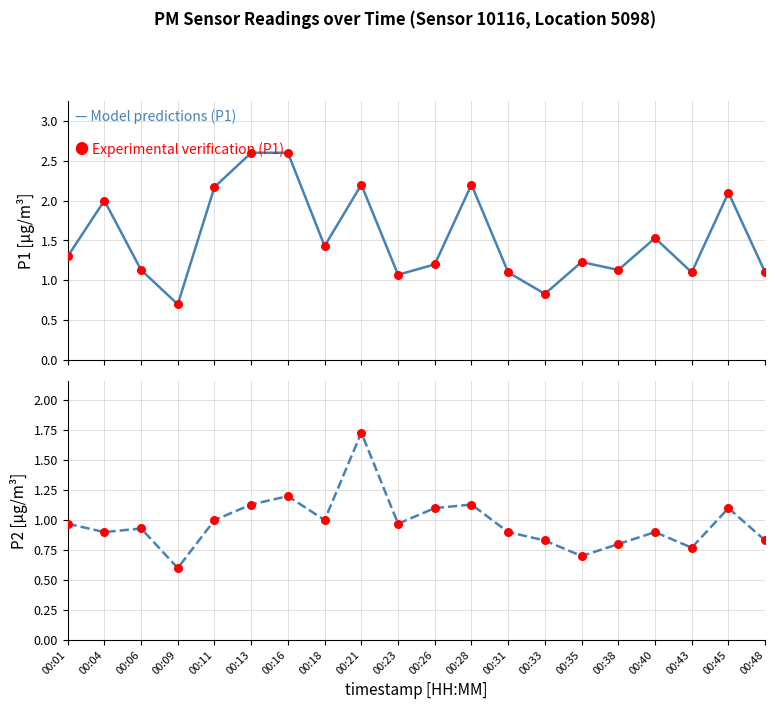

Which series contains the highest Y value?

P1 model line